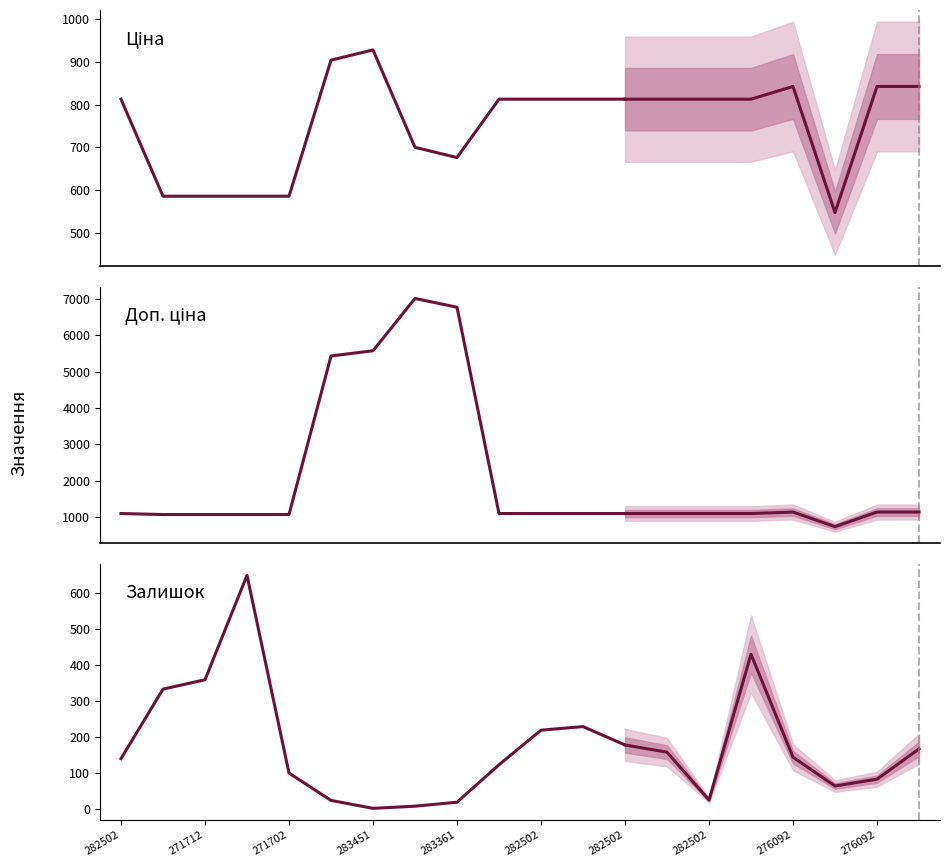

The value of Ціна at 283451 is 996.4. True or false?

False